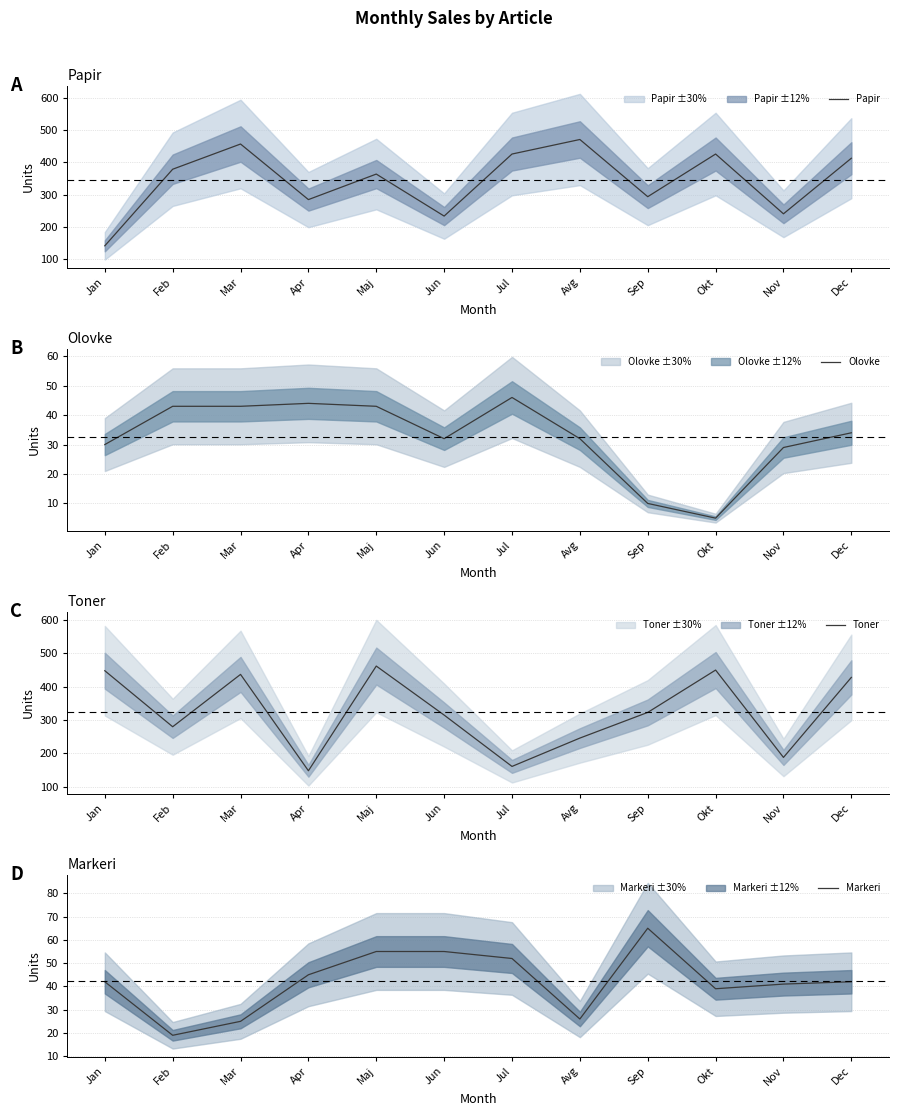

What is the sum of all Papir values?

4132